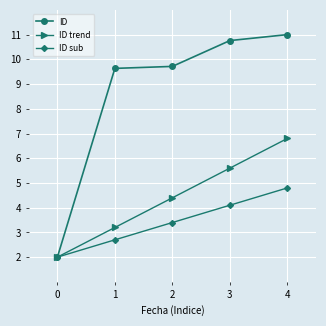

Reading right to left, transcribe all the data shown in this chart.

ID: 4=11.0	3=10.8	2=9.7	1=9.6	0=2.0
ID trend: 4=6.8	3=5.6	2=4.4	1=3.2	0=2.0
ID sub: 4=4.8	3=4.1	2=3.4	1=2.7	0=2.0